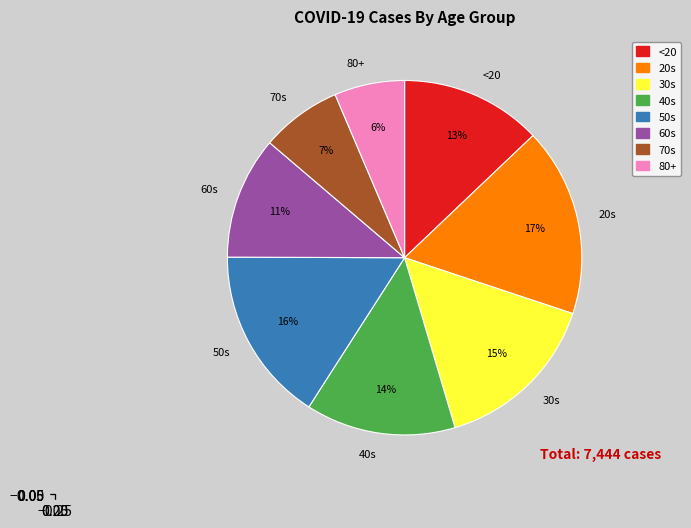

Which category has the smallest portion of the pie?

80+